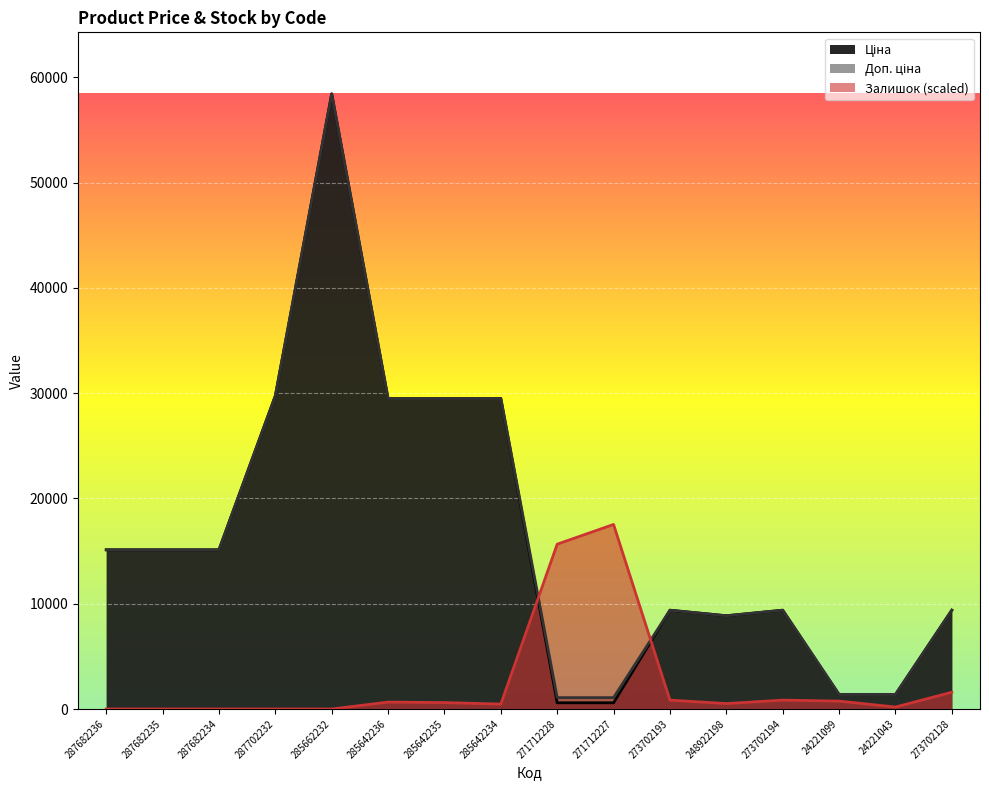

The value of Ціна at 285662232 is 58426.5. True or false?

True